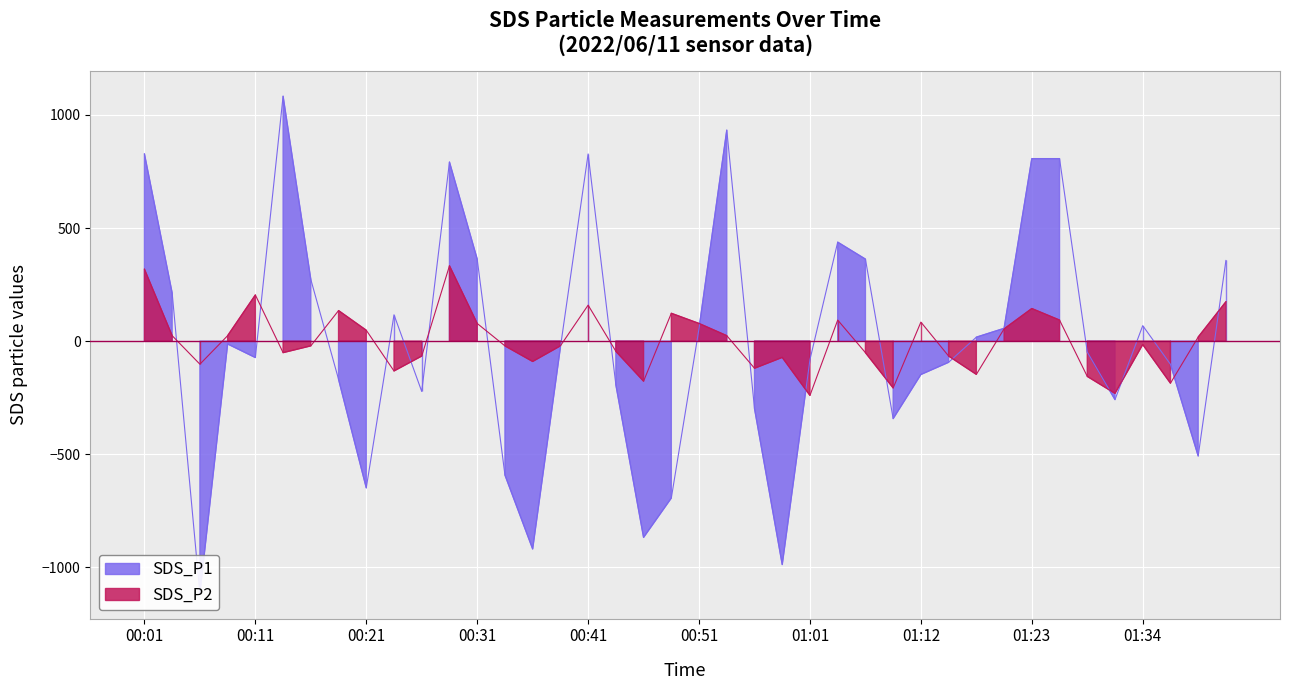

Where is the first local minimum for SDS_P1?

00:06